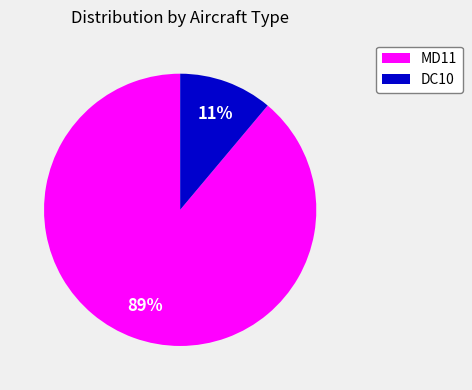

Is the sum of MD11 and DC10 greater than half?

Yes